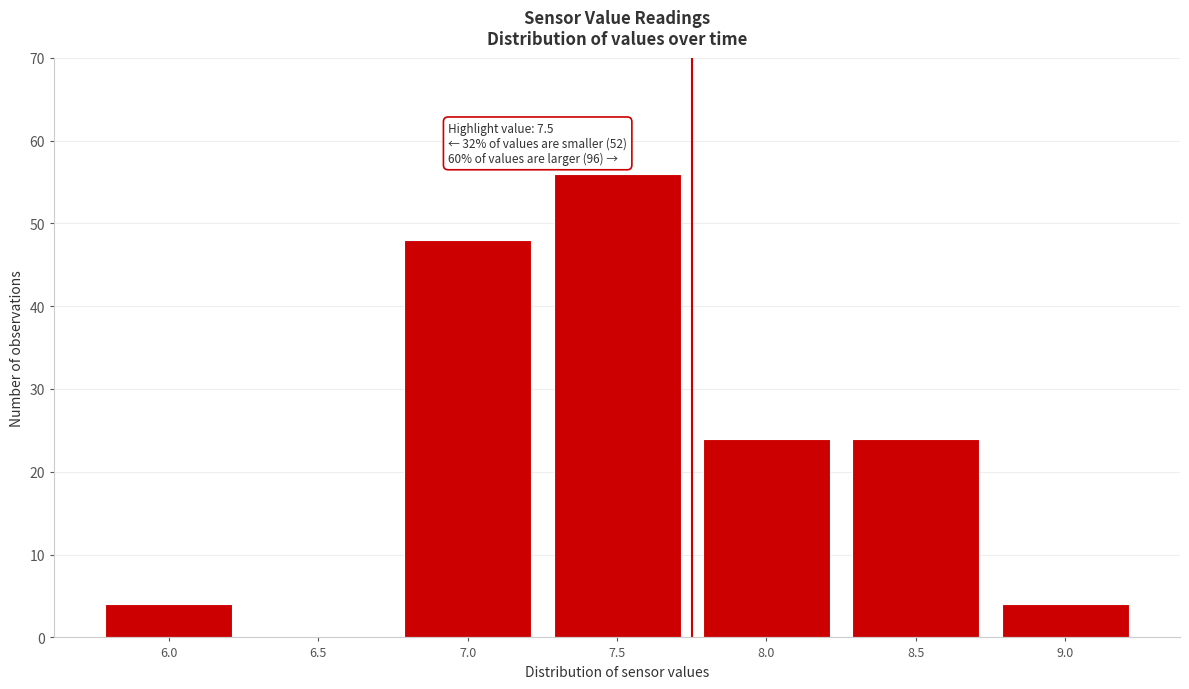

Reading left to right, transcribe all the data shown in this chart.

6.0=4	6.5=0	7.0=48	7.5=56	8.0=24	8.5=24	9.0=4